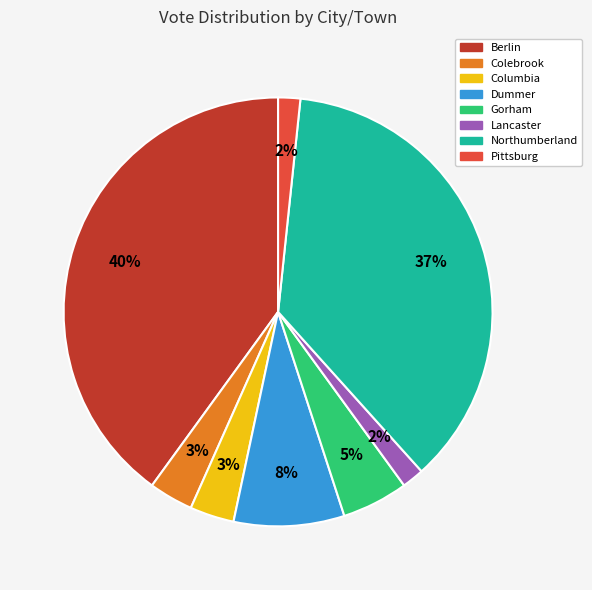

To the nearest percent, what is the difference between the Berlin and Lancaster slice percentages?

38%